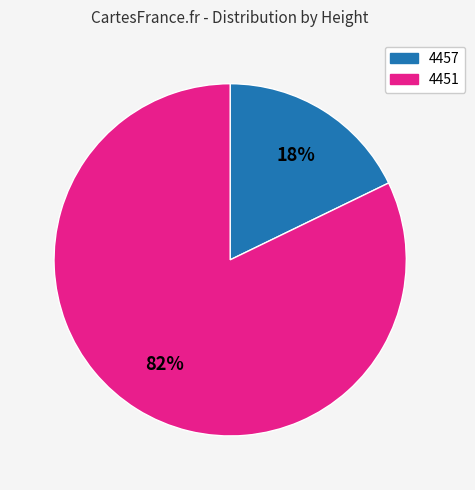

True or false: 4457 accounts for 33% of the total.

False